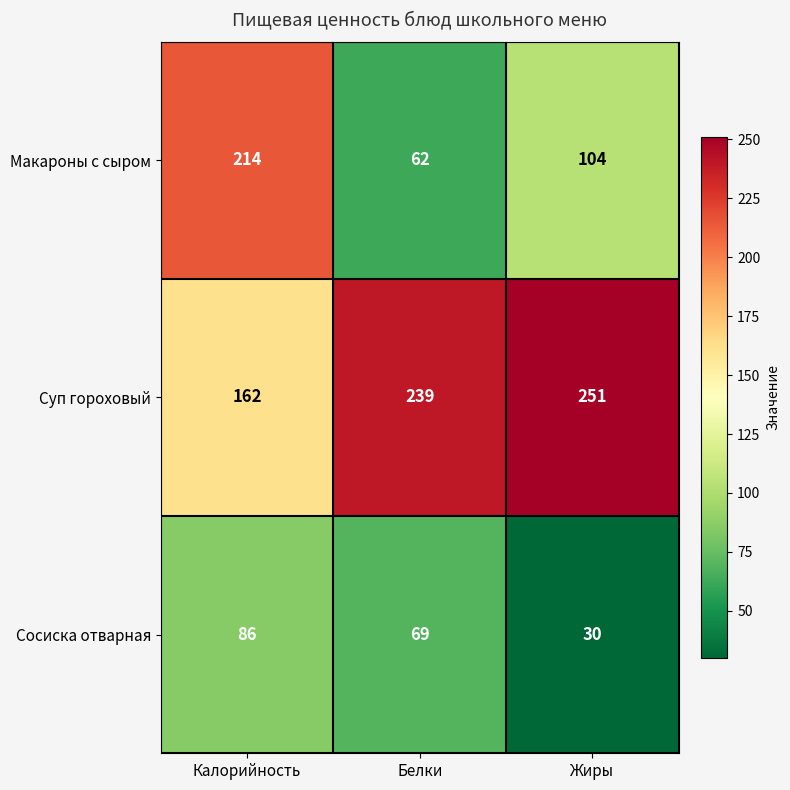

What value does the Макароны с сыром series have at Белки, to the nearest 50?

50